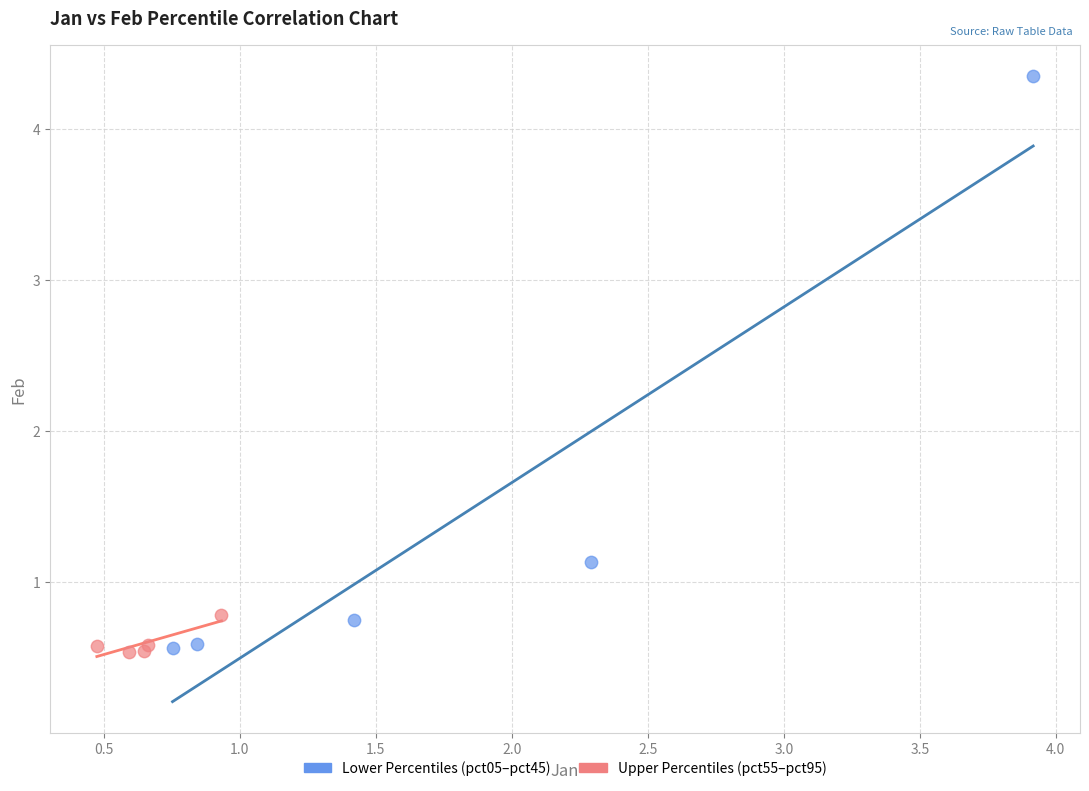

Which series has the widest spread of Y values?

Lower Percentiles (pct05–pct45)